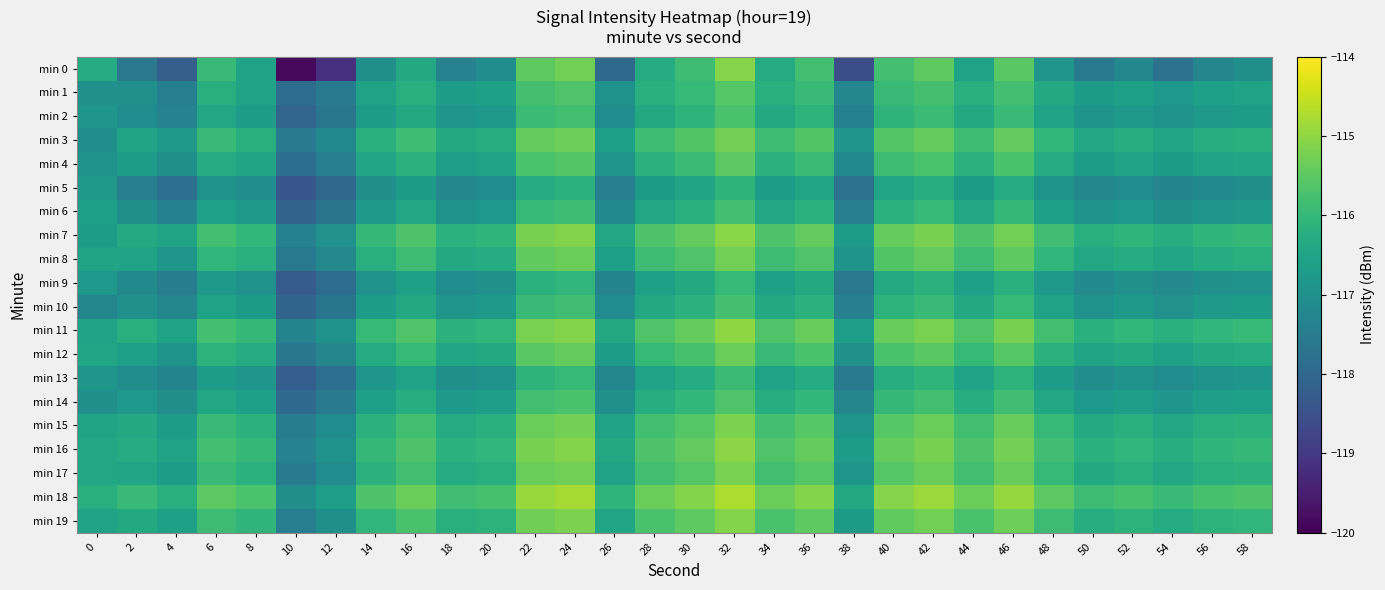

Which series has the largest total across all categories?

min 18